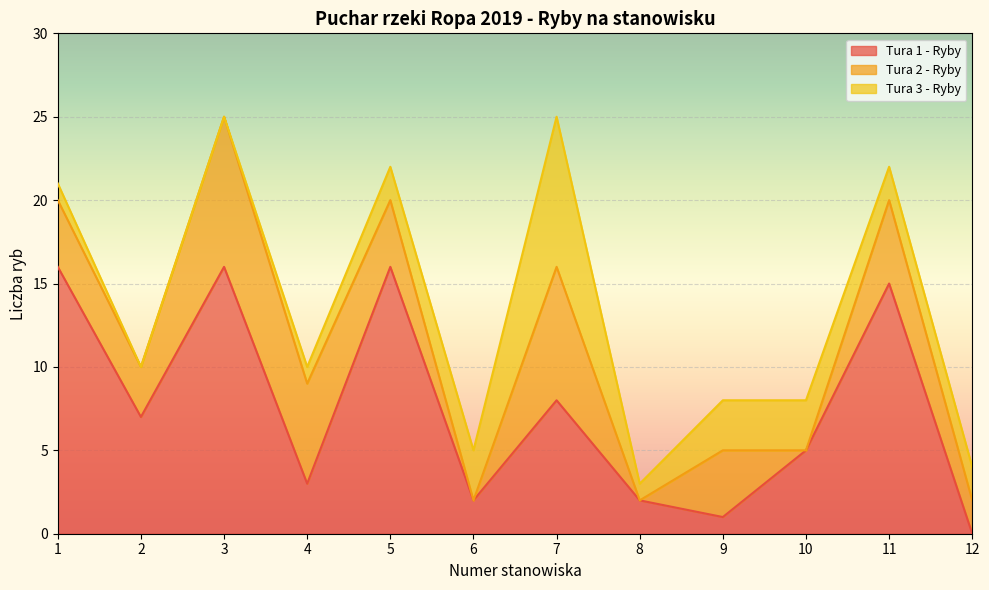

True or false: Tura 3 - Ryby has a value of 1 at 10.

False